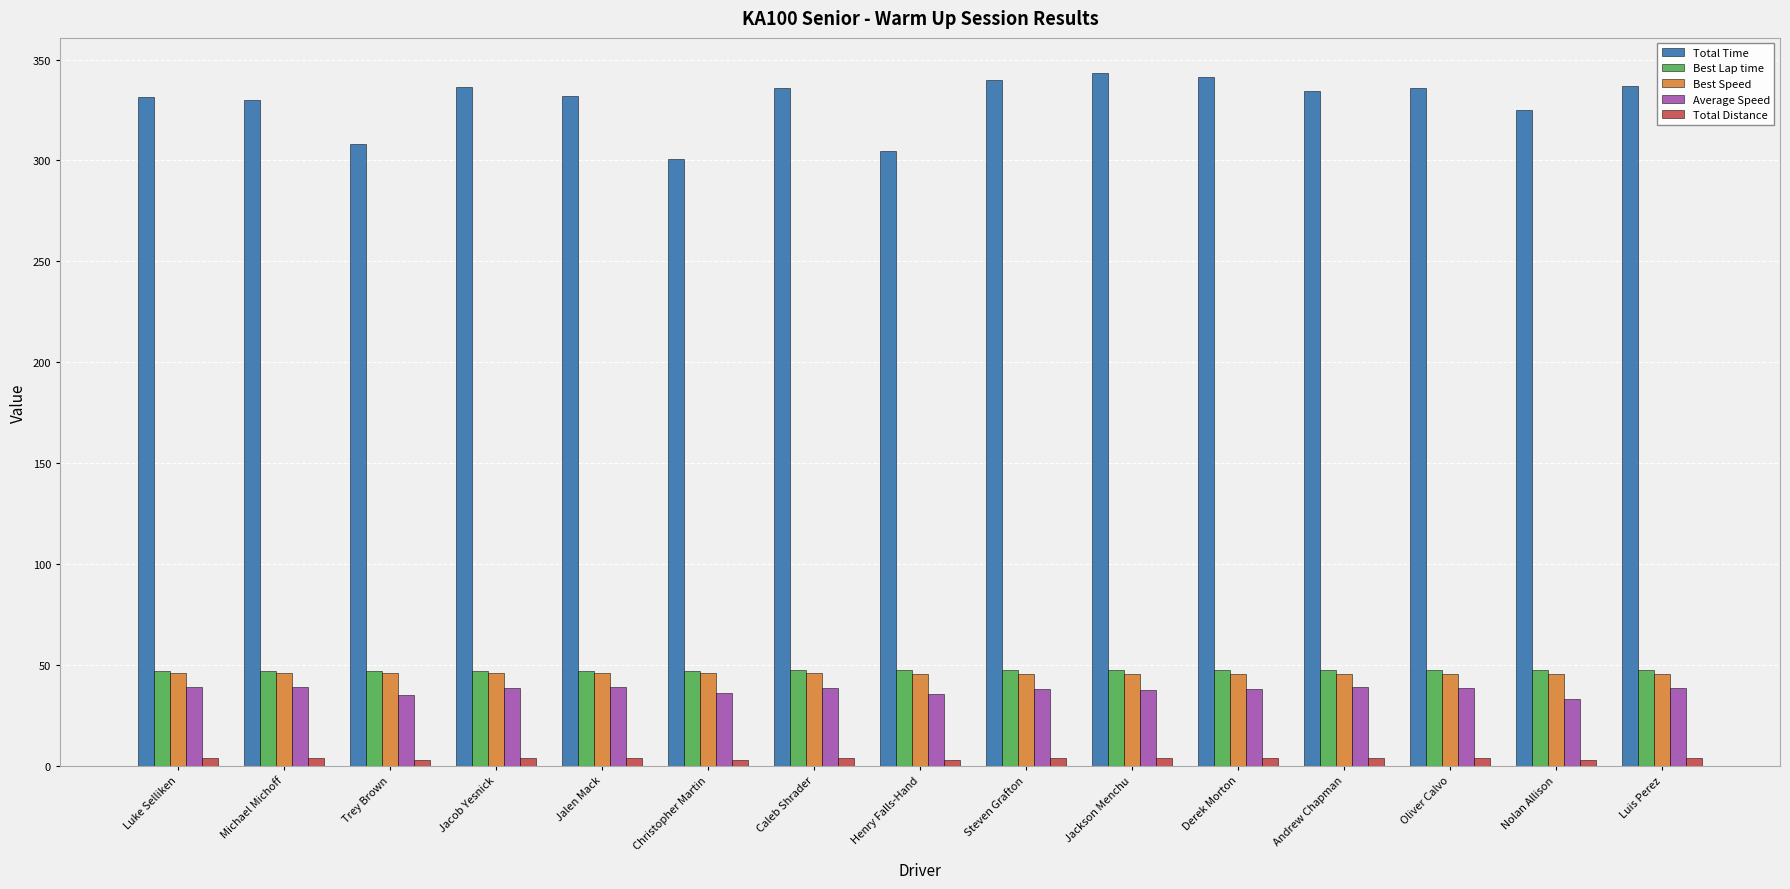

Which series has the largest total across all categories?

Total Time